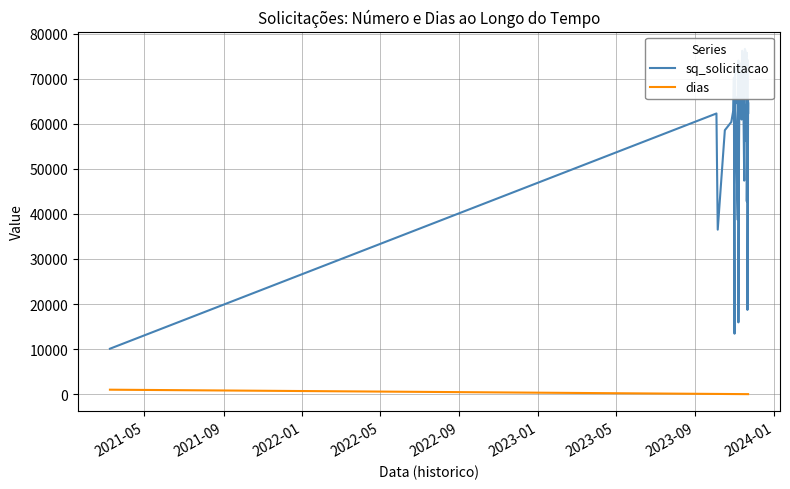

What are all the series names shown in the legend?

sq_solicitacao, dias